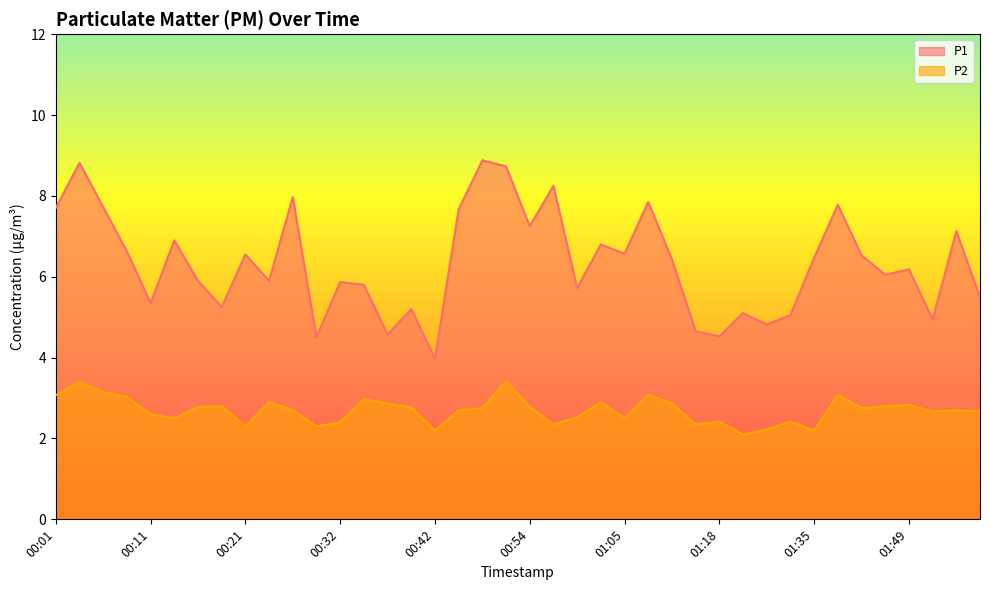

Reading left to right, what are all the values shown in this chart?

P1: 7.7	8.8	7.7	6.6	5.3	6.9	5.9	5.2	6.5	5.9	8.0	4.5	5.9	5.8	4.6	5.2	4.0	7.7	8.9	8.7	7.2	8.2	5.7	6.8	6.6	7.8	6.4	4.7	4.5	5.1	4.8	5.0	6.5	7.8	6.5	6.0	6.2	5.0	7.1	5.5
P2: 3.1	3.4	3.1	3.0	2.6	2.5	2.8	2.8	2.3	2.9	2.7	2.3	2.4	3.0	2.9	2.8	2.2	2.7	2.8	3.4	2.8	2.4	2.5	2.9	2.5	3.1	2.9	2.4	2.4	2.1	2.2	2.4	2.2	3.1	2.8	2.8	2.8	2.7	2.7	2.7